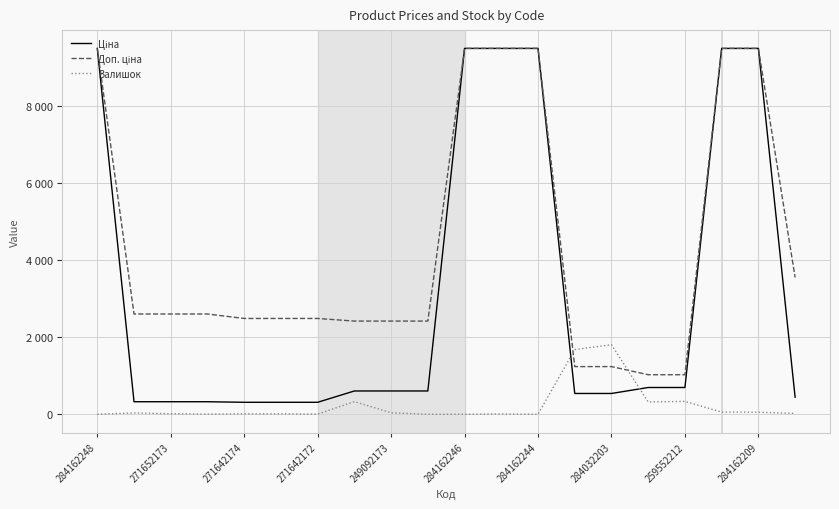

Is this an area chart (filled region under the line)?

No